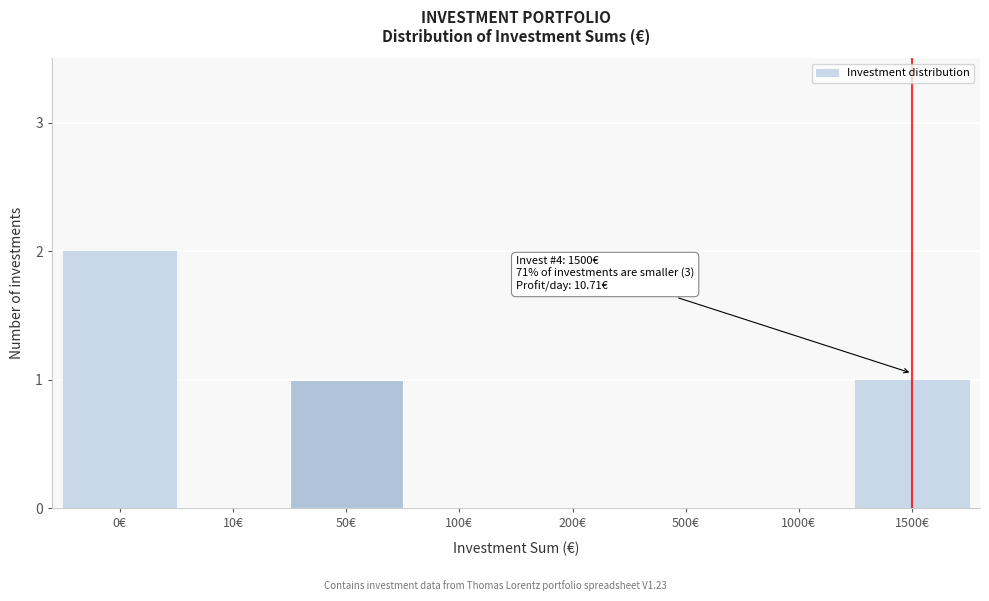

Reading left to right, list all the values displayed in this chart.

0€=2	10€=0	50€=1	100€=0	200€=0	500€=0	1000€=0	1500€=1